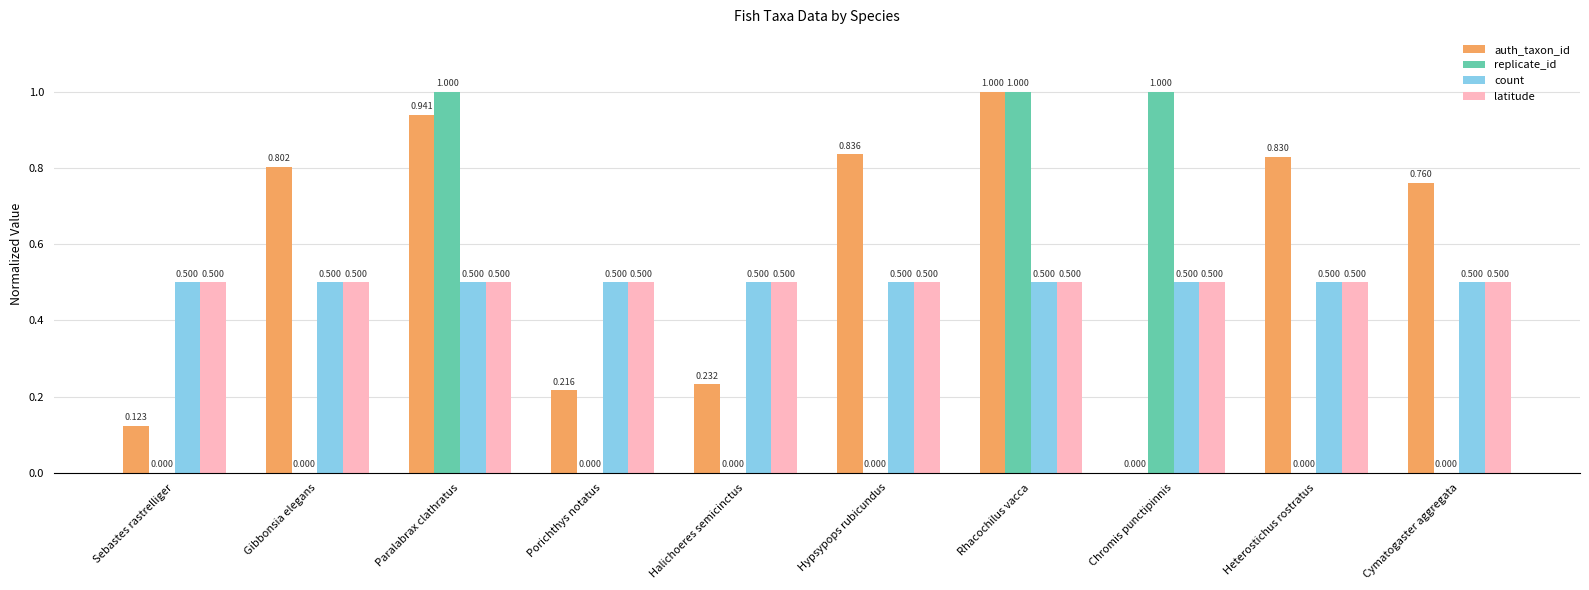

Where is auth_taxon_id nearest to the value 0?

Chromis punctipinnis